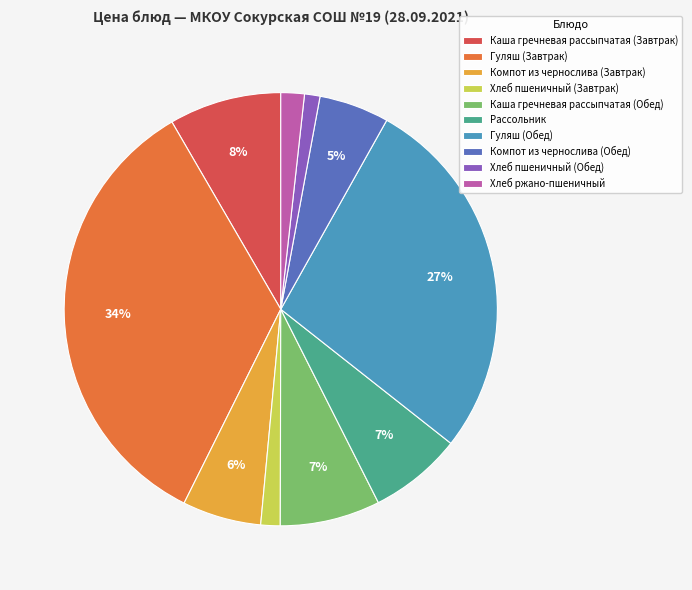

To the nearest percent, what percentage of the pie is Компот из чернослива (Завтрак)?

6%